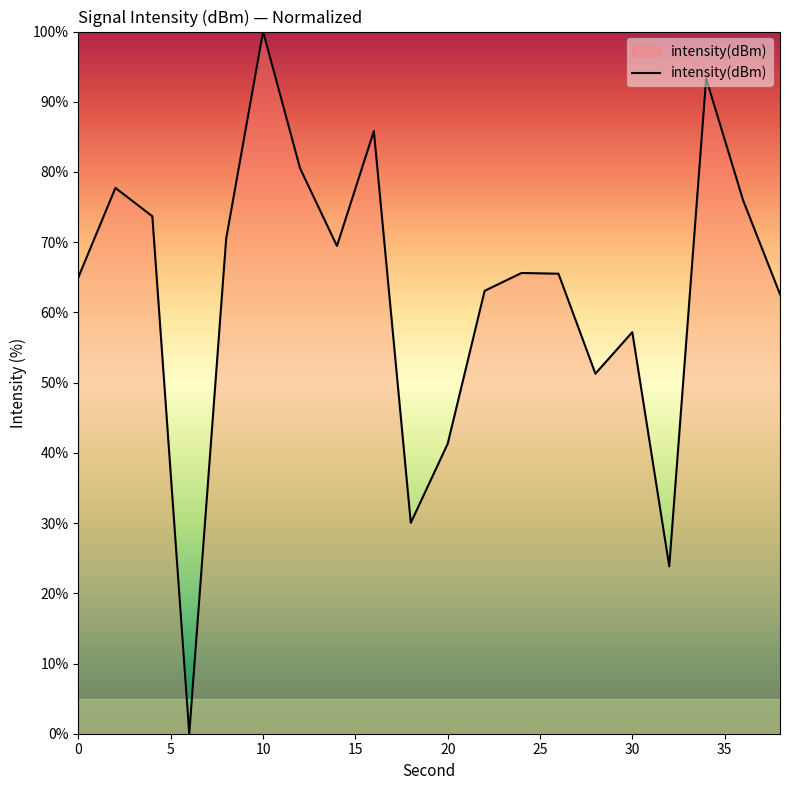

True or false: there are more than 1 points higher than both neighbors.

True